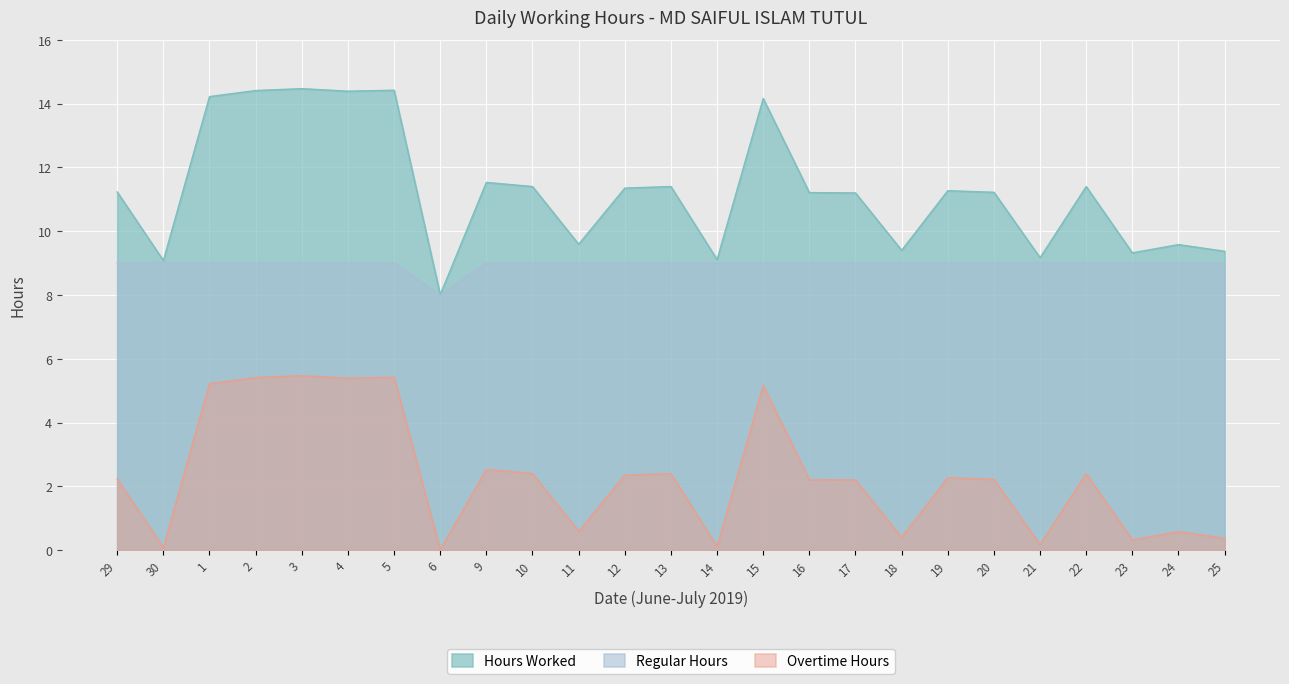

True or false: Regular Hours and Hours Worked intersect in this chart.

False